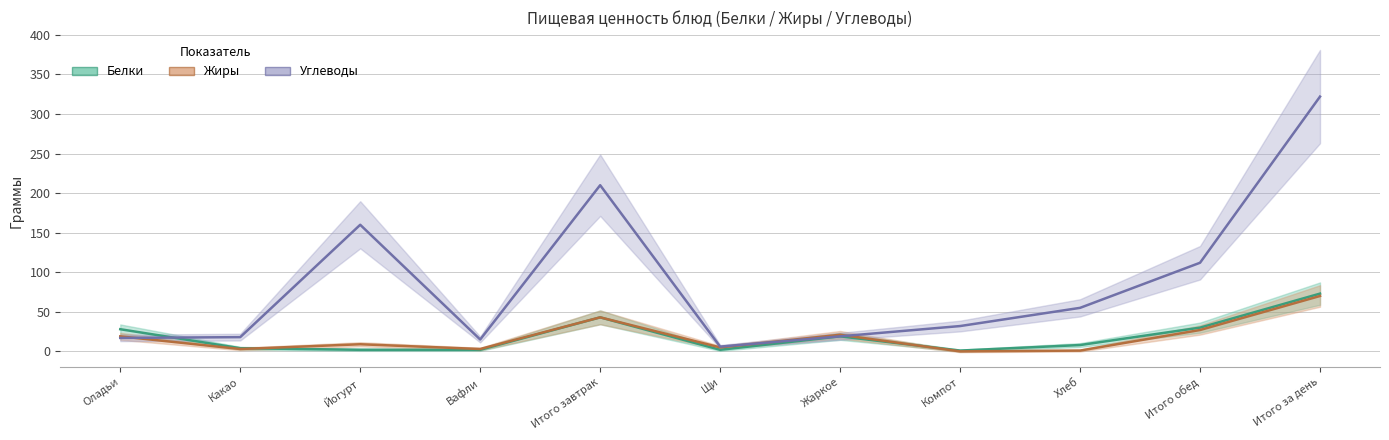

After their last crossing, which series has the higher values: Жиры or Углеводы?

Углеводы